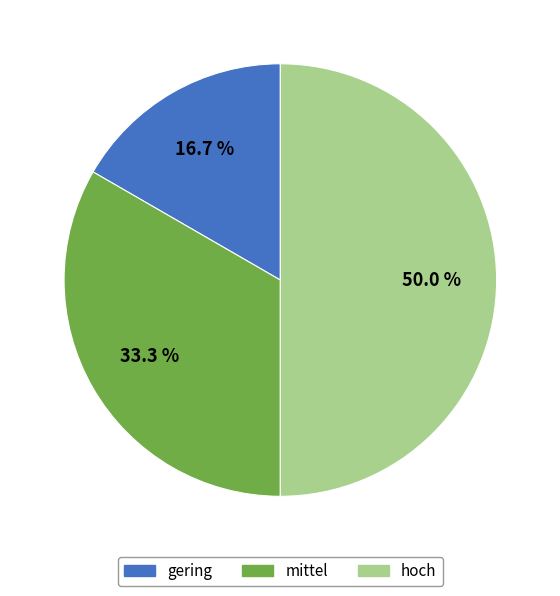

To the nearest percent, what is the difference between the largest and smallest slice percentages?

33%